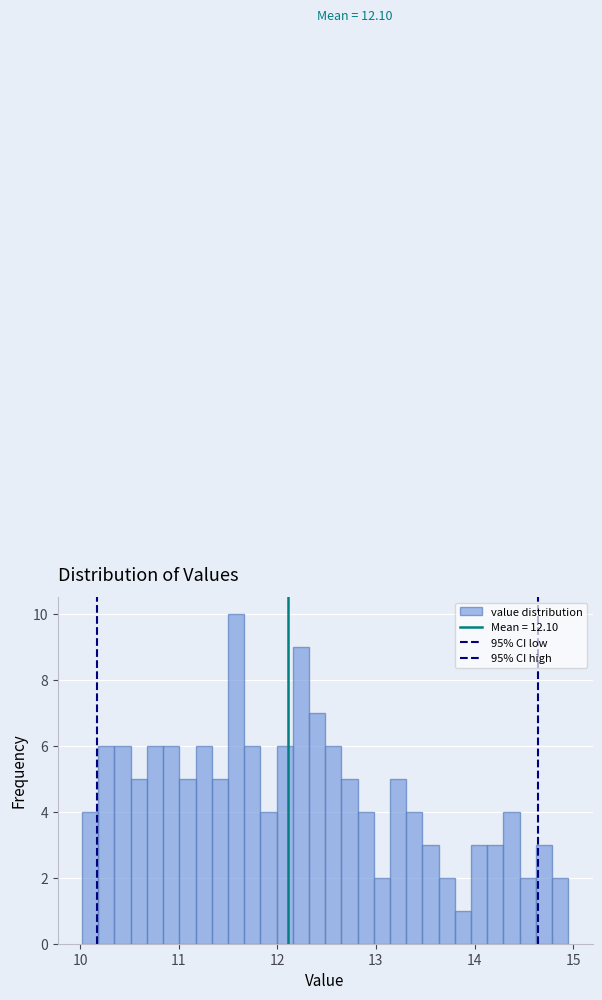

Read against the x-axis, roughly where is the centre of the tallest bar?

11.6